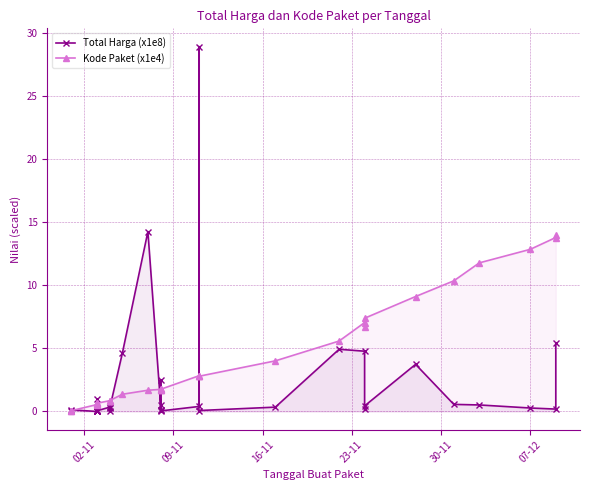

Which series has the largest range (max minus min)?

Total Harga (x1e8)